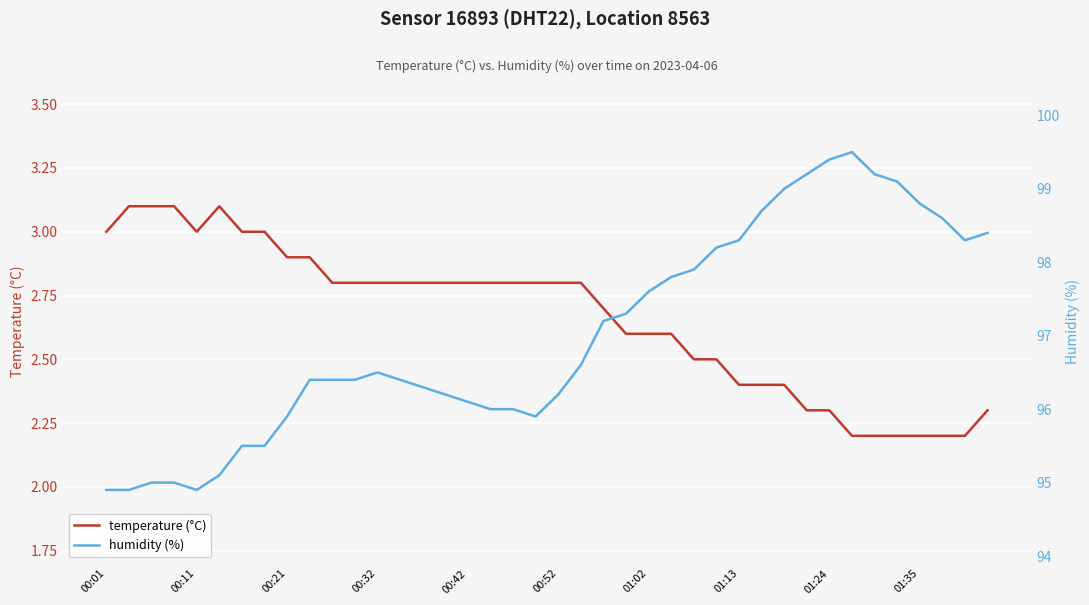

True or false: temperature (°C) has a value of 2.6 at 01:02.

True